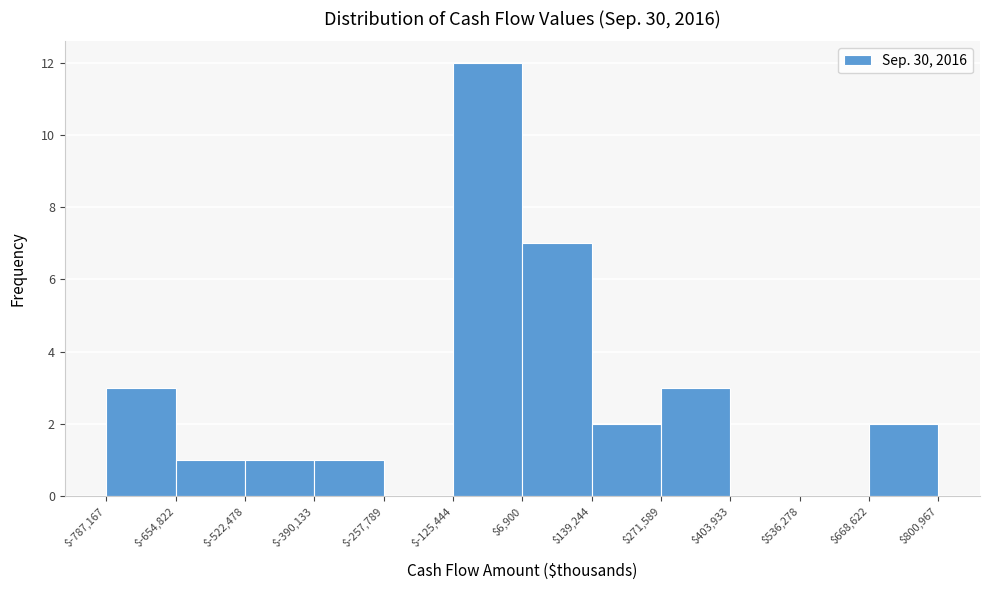

Reading left to right, transcribe this chart: for each bar, give the range it covers on the x-axis and its height. The values are not printed on the chart, so give them approximately, as read against the axis.

$-787,167 to $-654,822: 3
$-654,822 to $-522,478: 1
$-522,478 to $-390,133: 1
$-390,133 to $-257,789: 1
$-257,789 to $-125,444: 0
$-125,444 to $6,900: 12
$6,900 to $139,244: 7
$139,244 to $271,589: 2
$271,589 to $403,933: 3
$403,933 to $536,278: 0
$536,278 to $668,622: 0
$668,622 to $800,967: 2